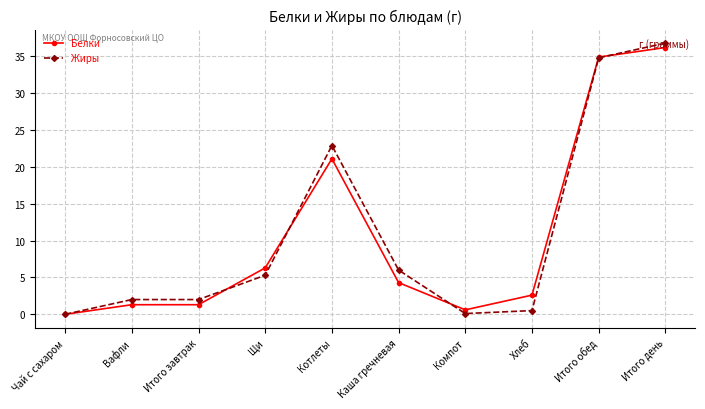

What is the spread (max minus min) of values at Каша гречневая?

1.7